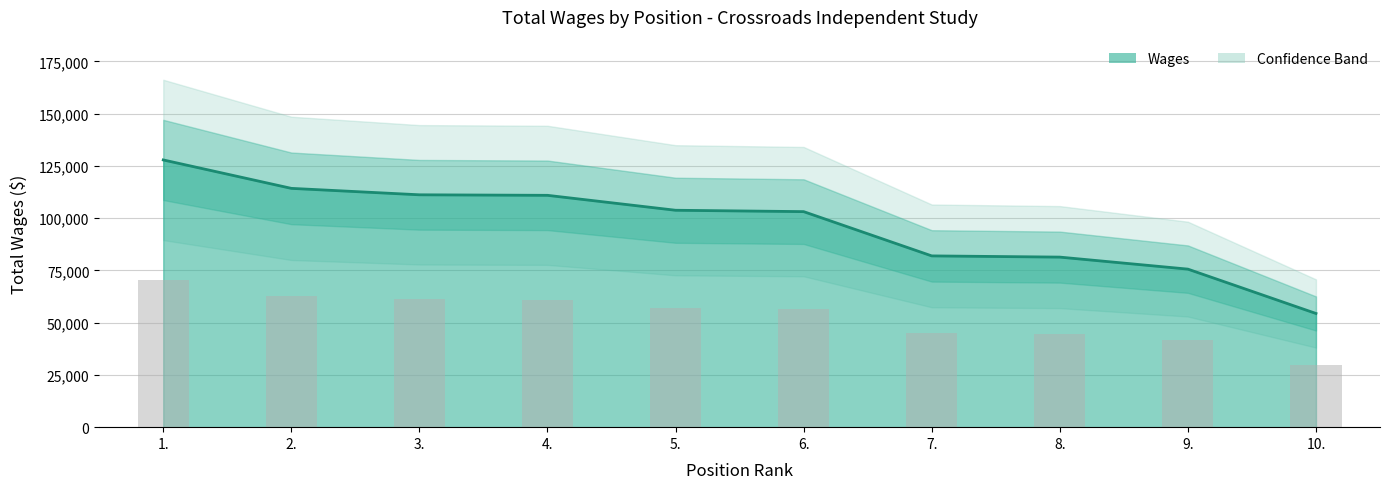

The chart shows a value of 29598 at 7.. True or false?

False